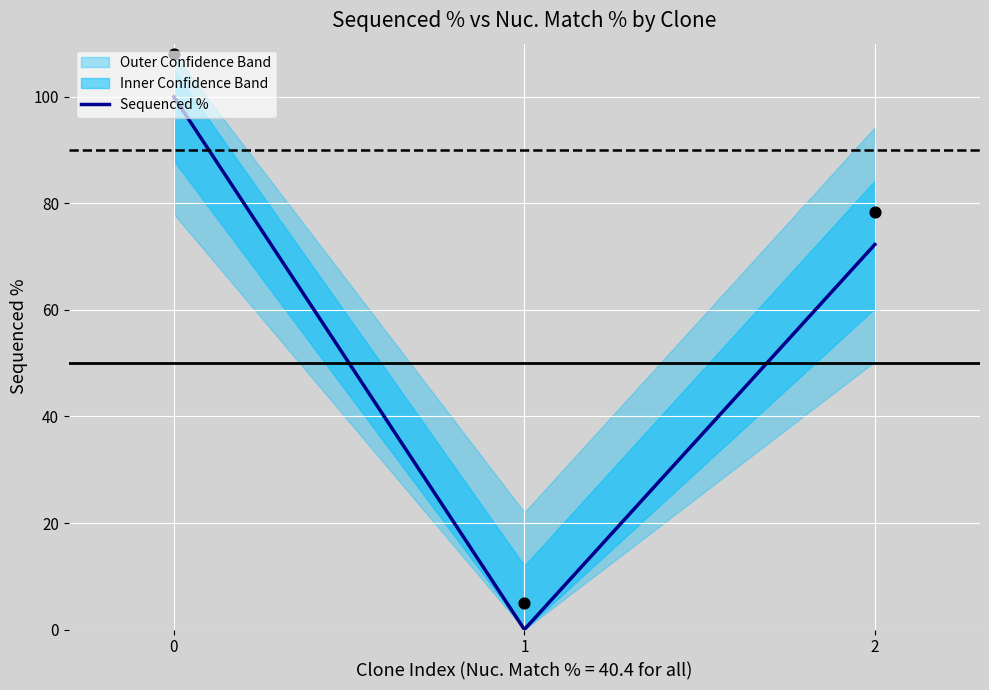

What is the change in value from 0 to 1?

-100.0